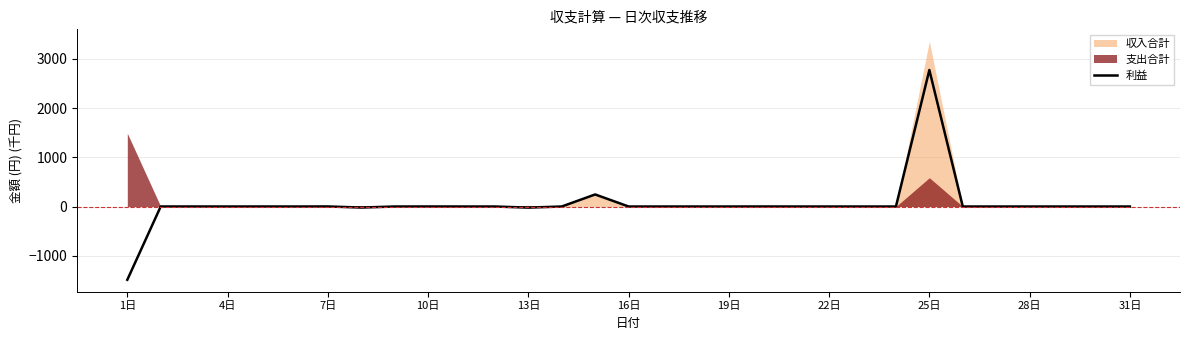

Which category has the lowest value in the 利益 series?

1日